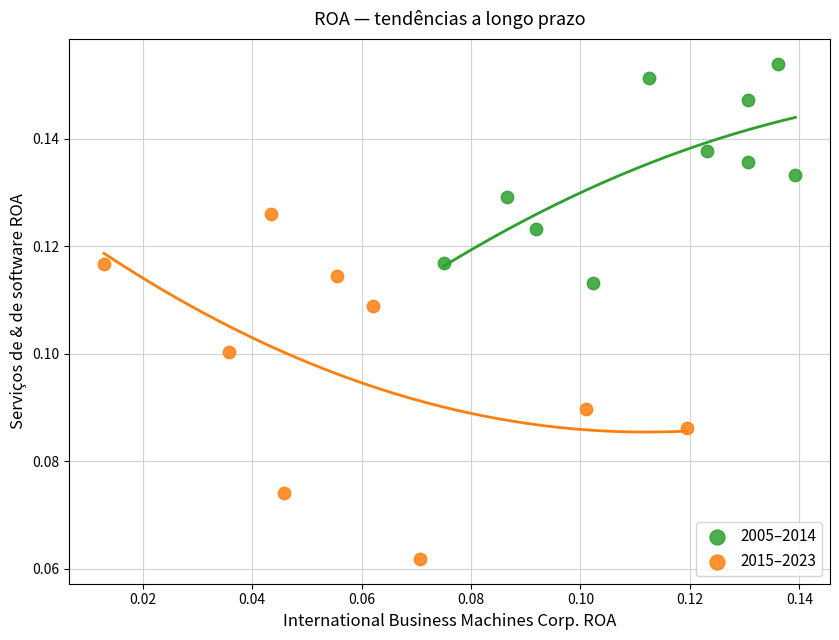

What are all the series names shown in the legend?

2005–2014, 2015–2023